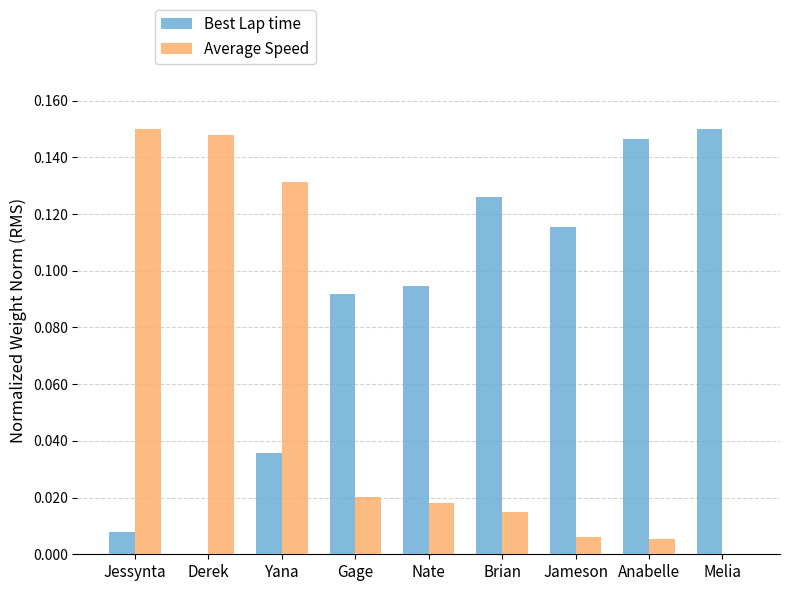

The value of Best Lap time at Anabelle is 0.0. True or false?

False